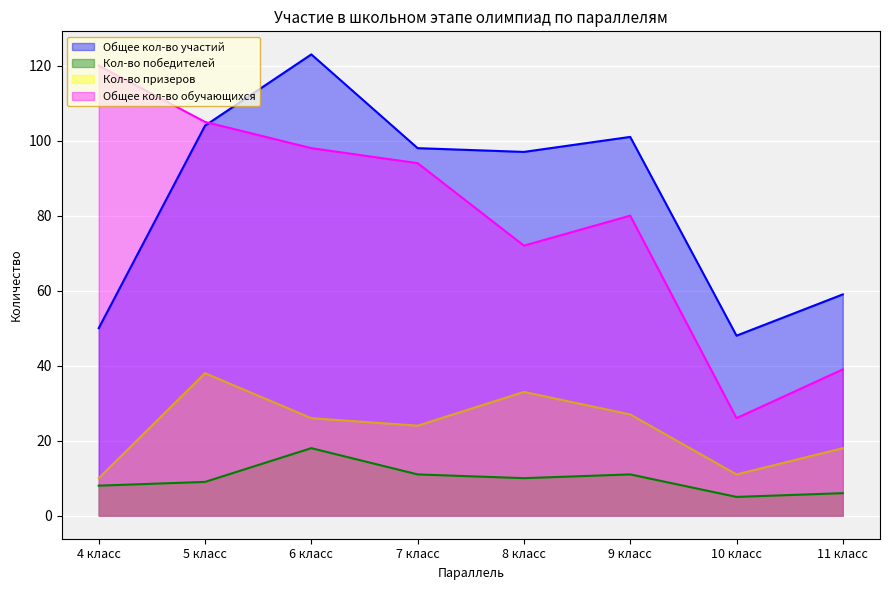

True or false: Общее кол-во участий has a value of 29 at 7 класс.

False